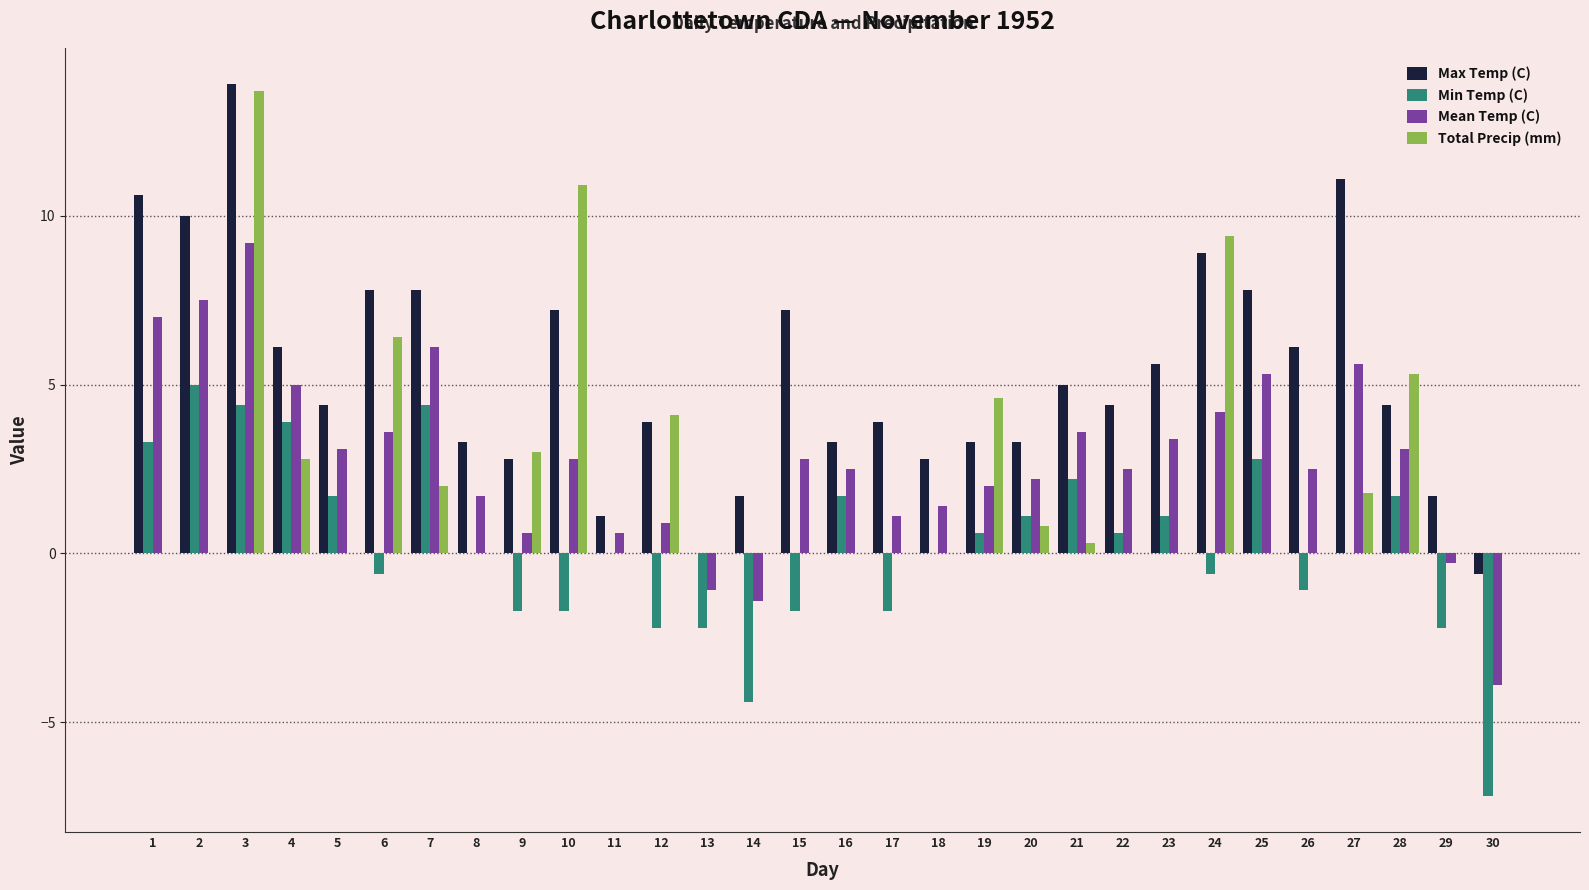

Is it true that Min Temp (C) equals 1.1 at 23?

True